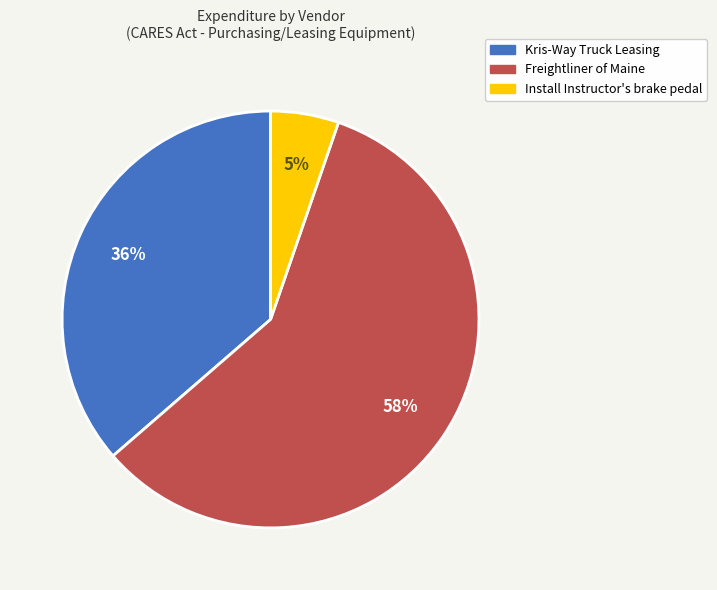

To the nearest percent, what portion does Install Instructor's brake pedal represent?

5%